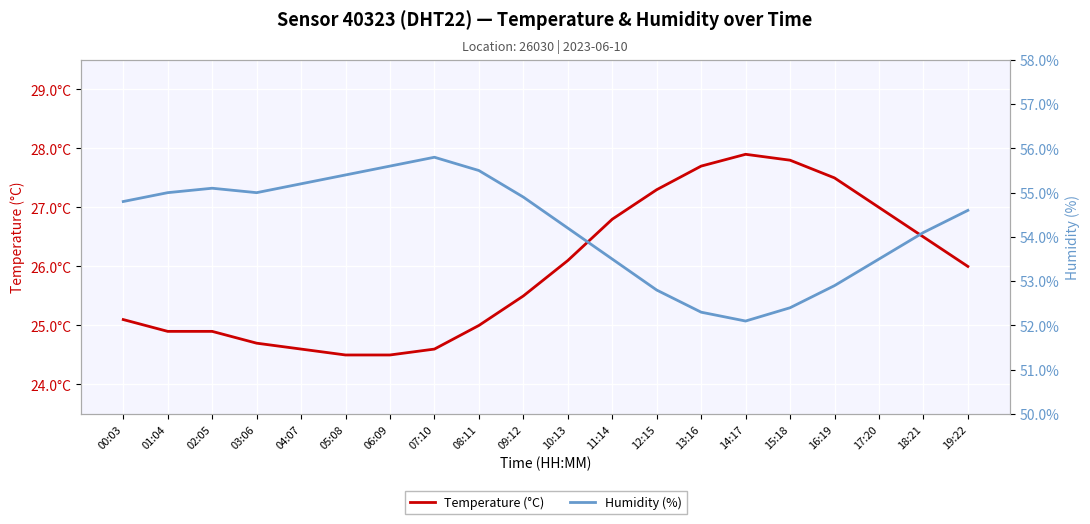

Which series has the largest total across all categories?

Humidity (%)